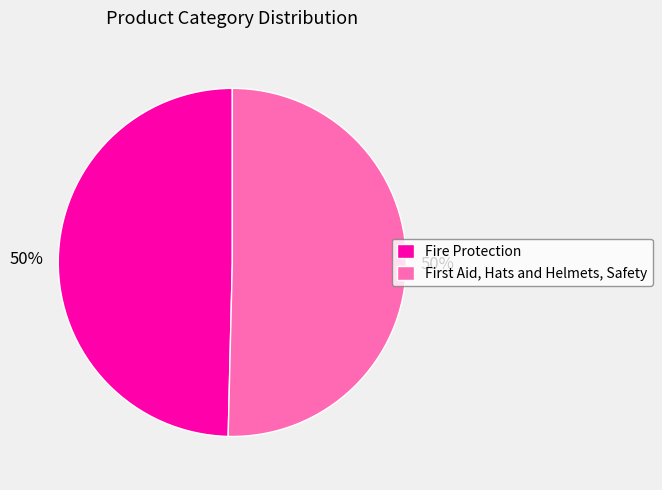

To the nearest percent, what is the average slice percentage?

50%